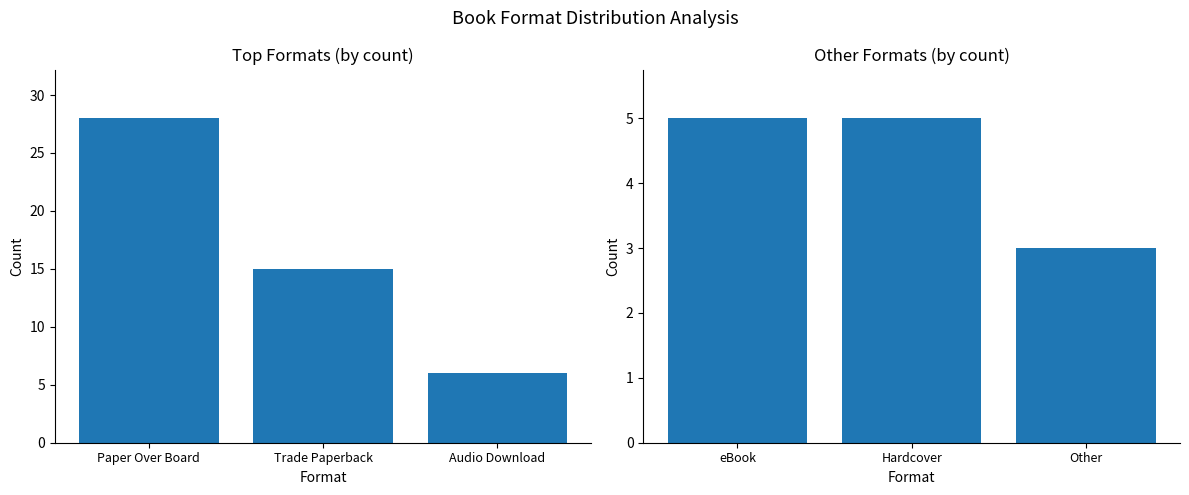

What is the difference between the maximum and minimum values in the Count (top formats) series?

22